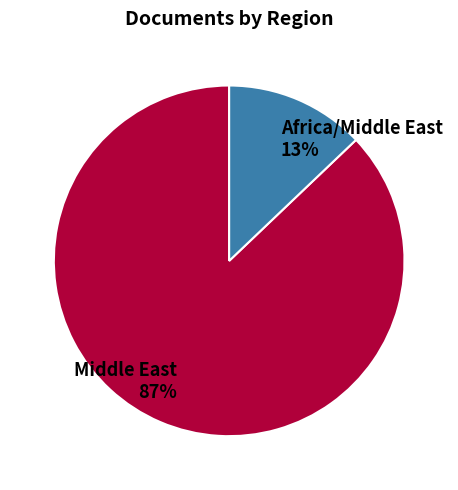

Is the sum of Africa/Middle East and Middle East greater than half?

Yes